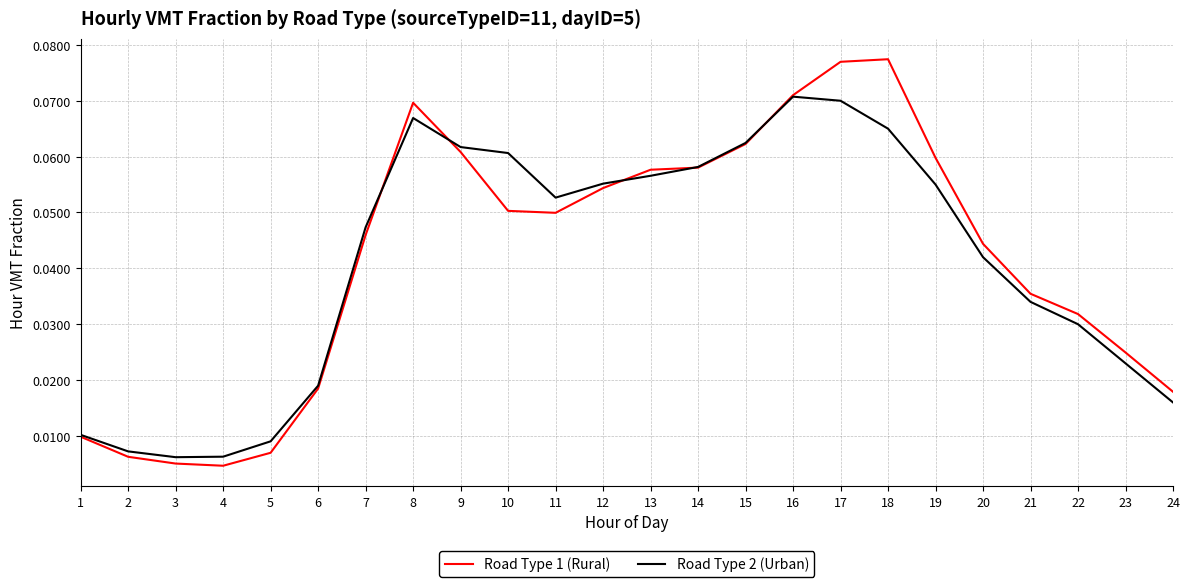

List the series in order of their peak value, lowest first.

Road Type 2 (Urban), Road Type 1 (Rural)